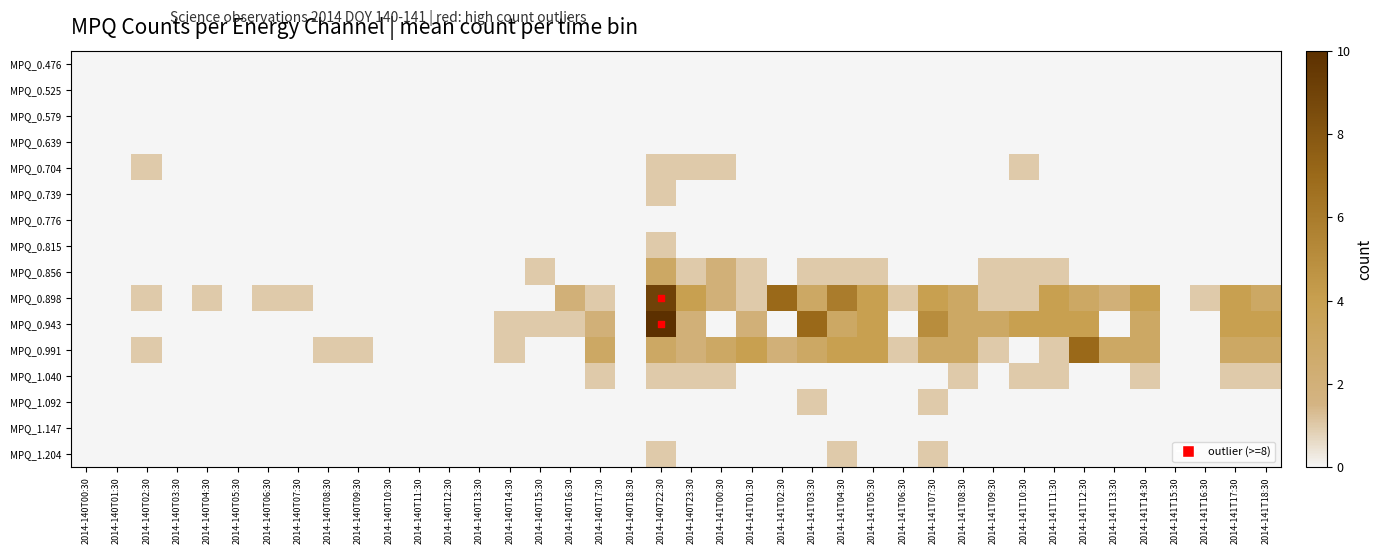

List the series in order of their peak value, lowest first.

MPQ_0.704, MPQ_0.739, MPQ_0.815, MPQ_1.040, MPQ_1.092, MPQ_1.204, MPQ_0.856, MPQ_0.991, MPQ_0.898, MPQ_0.943